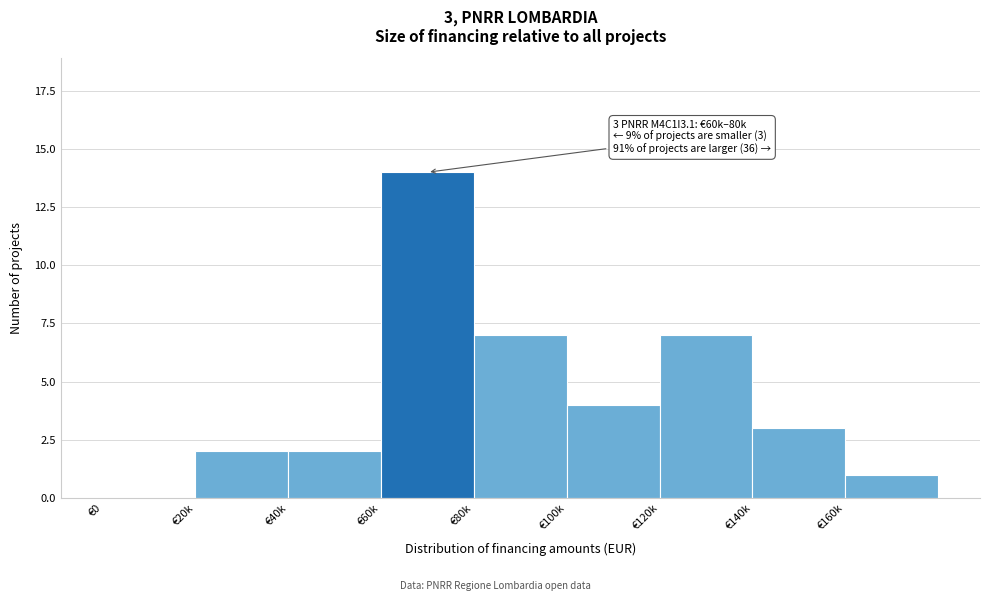

Reading left to right, extract all data points from this chart.

€0=0	€20k=2	€40k=2	€60k=14	€80k=7	€100k=4	€120k=7	€140k=3	€160k=1